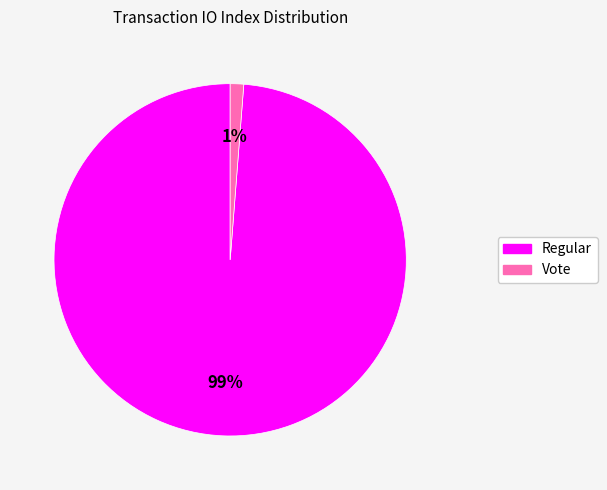

Count the number of slices in the pie.

2